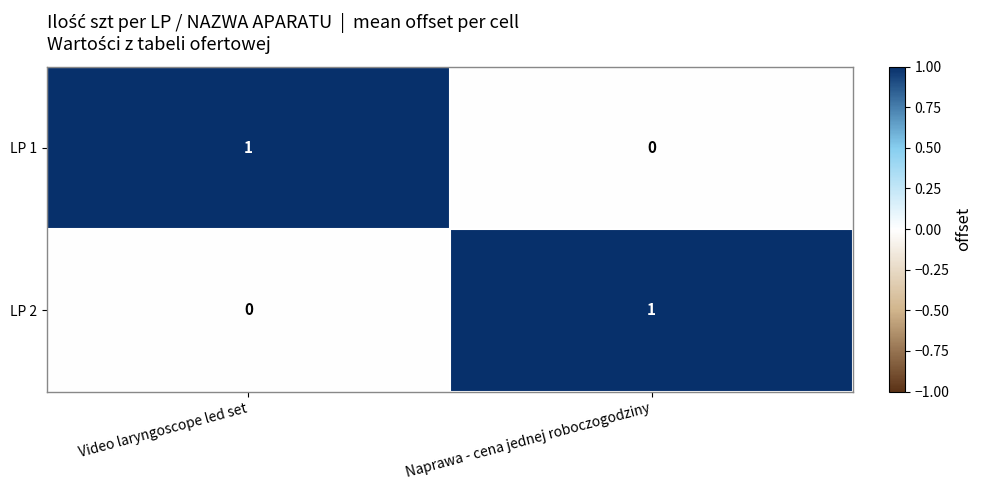

Rank the categories by LP 2 value from highest to lowest.

Naprawa - cena jednej roboczogodziny, Video laryngoscope led set